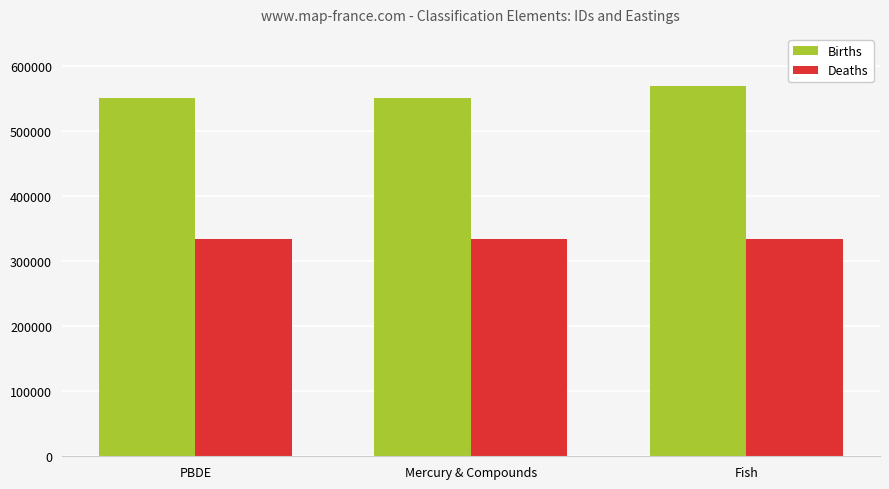

At which category is the sum across all series the highest?

Fish